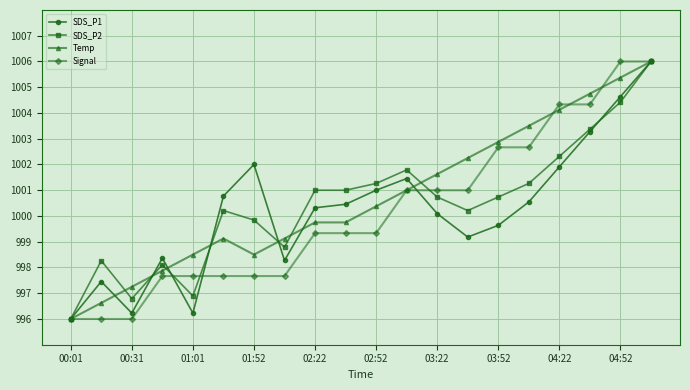

True or false: SDS_P2 has more than 1 points higher than both neighbors.

True